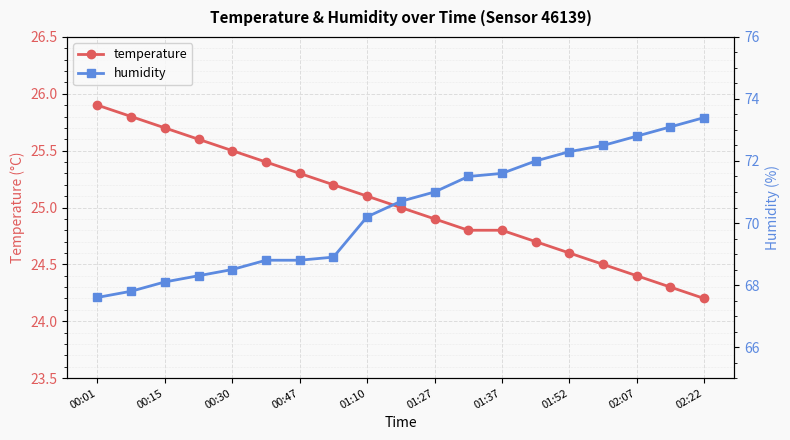

True or false: humidity and temperature cross at least once.

False